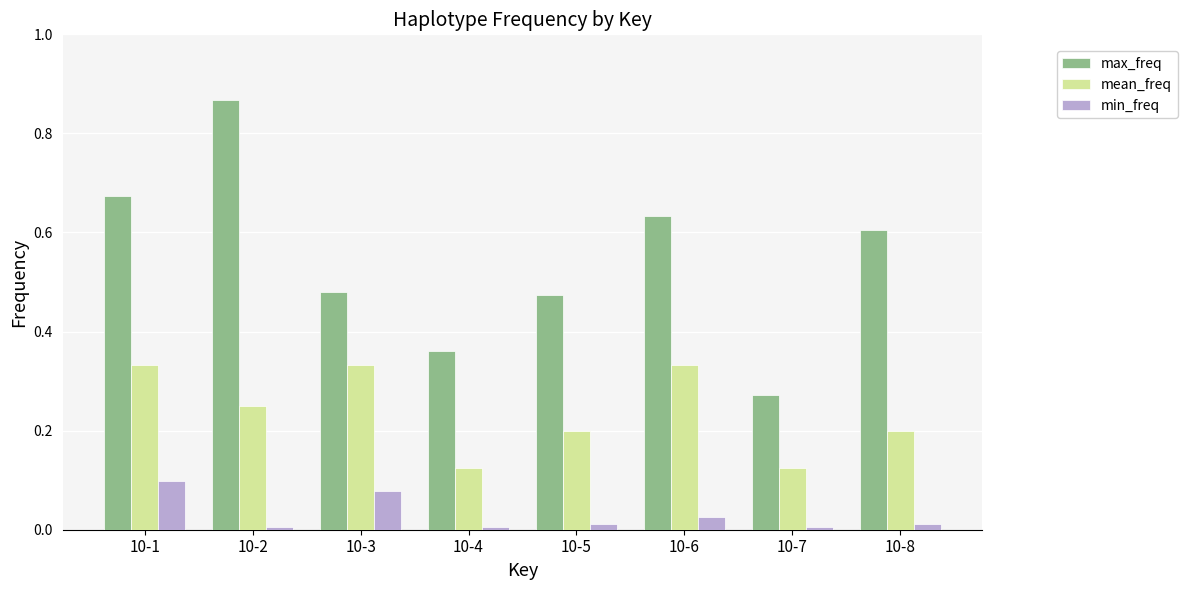

Is the value of mean_freq at 10-7 greater than the value of max_freq at 10-3?

No